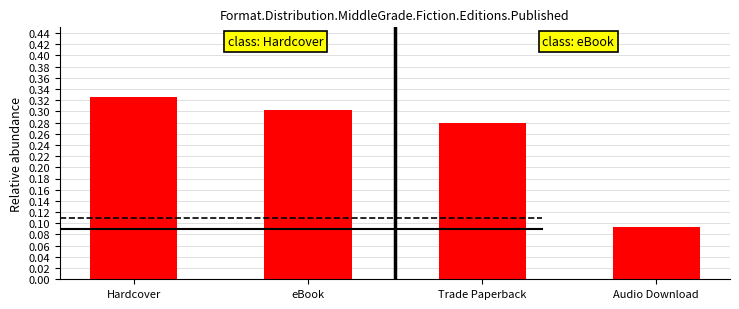

What is the label of the 1st bar from the left?

Hardcover